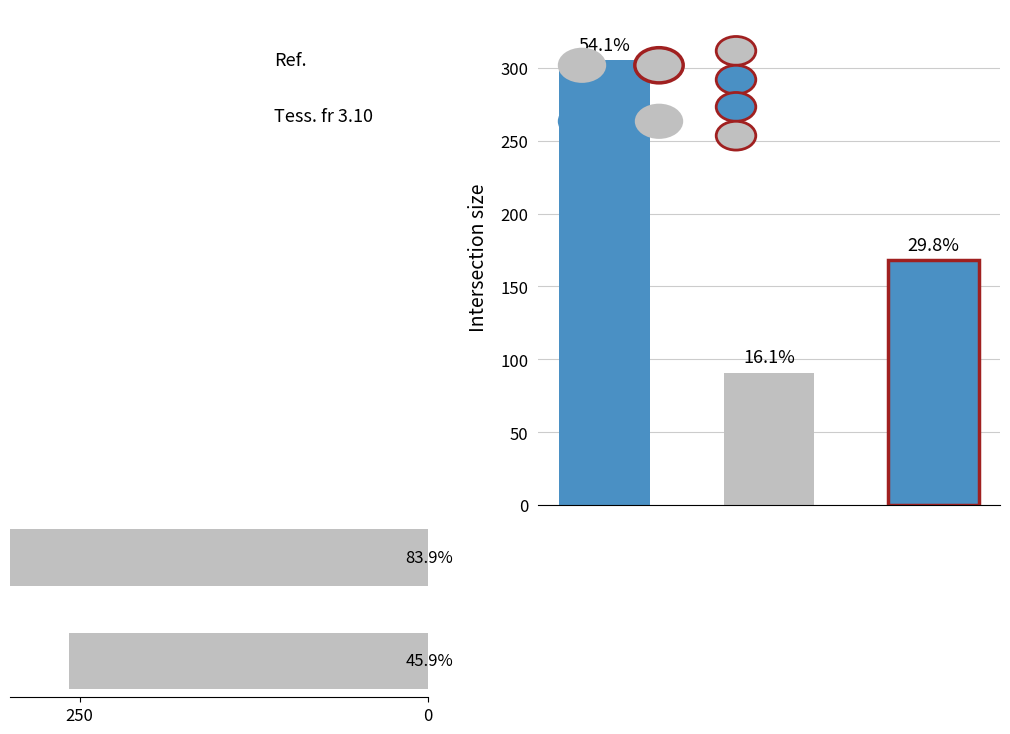

What is the average value?

365